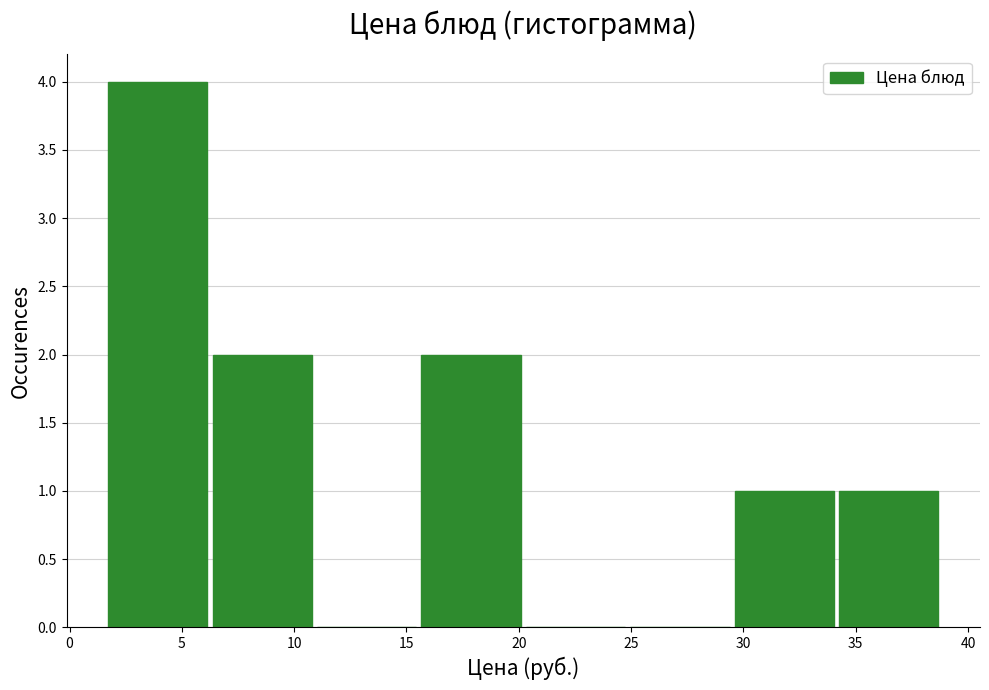

What is the height of the bar covering 15.5 to 20.5 on the x-axis? Neither the bar edges nor the heights are printed on the chart, so give them approximately, as read against the axes.

2